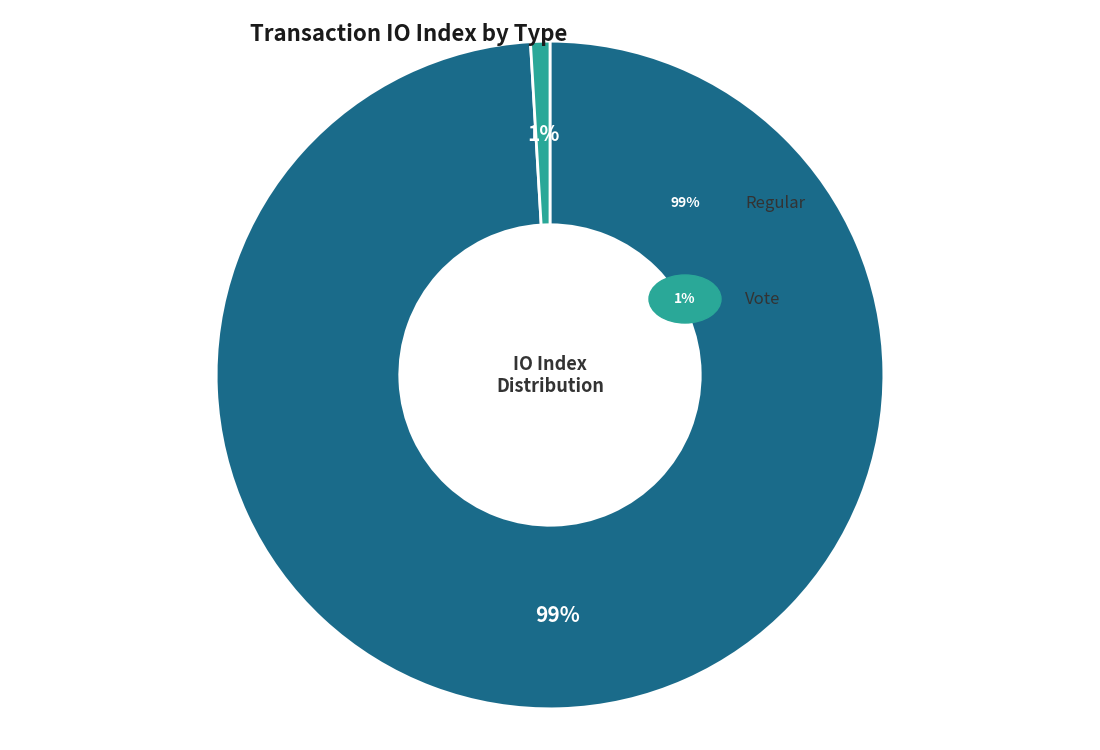

Is there any slice that represents more than half of the pie?

Yes